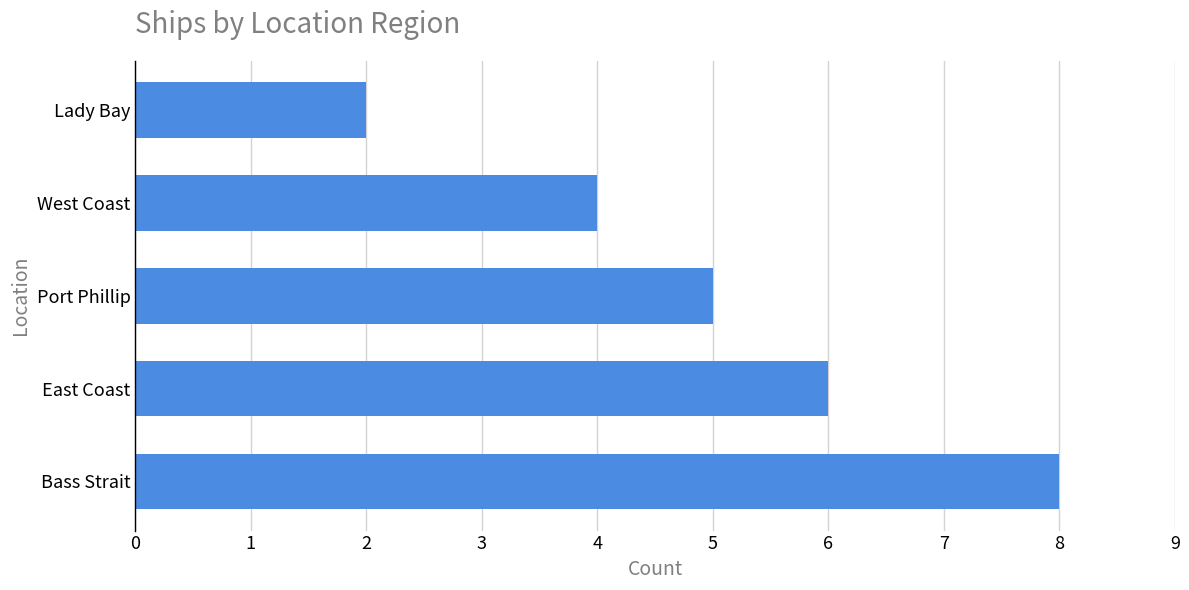

Reading bottom to top, what are all the values shown in this chart?

Bass Strait=8	East Coast=6	Port Phillip=5	West Coast=4	Lady Bay=2